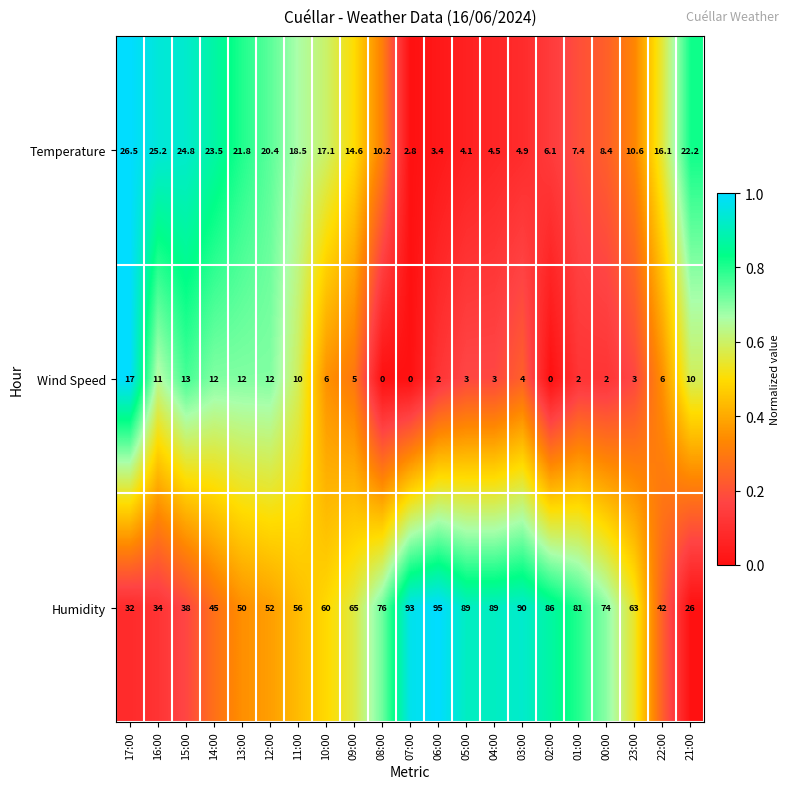

What is the average value of the Wind Speed series?

6.3